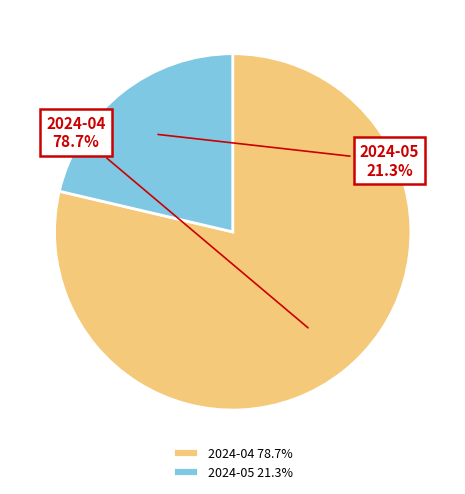

To the nearest percent, what is the average slice percentage?

50%